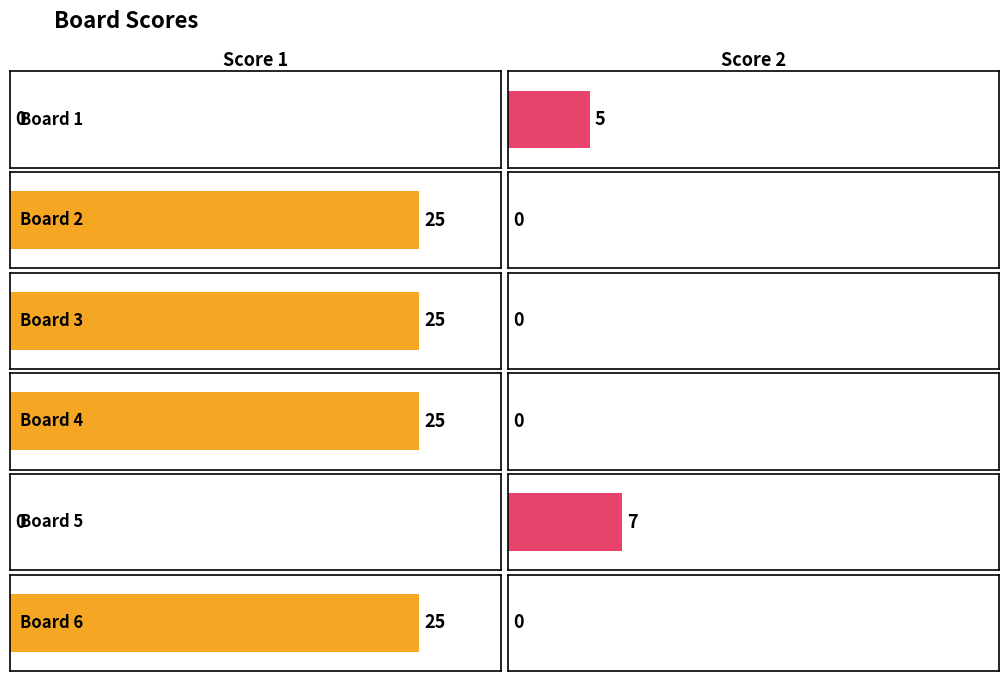

What is the total value across all series at Board 3?

25